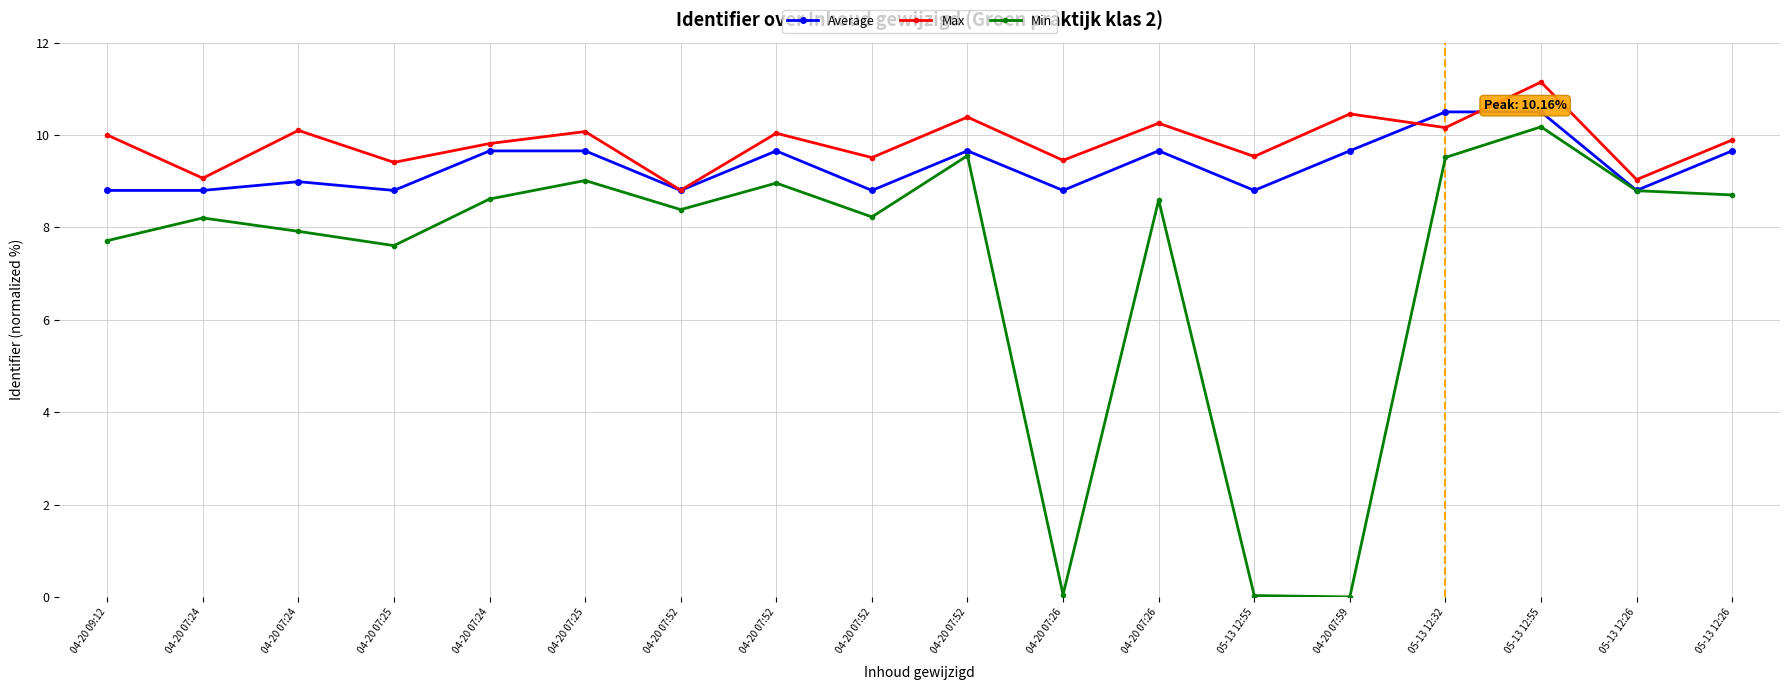

The Average series shows 4.8 at 04-20 07:24. True or false?

False